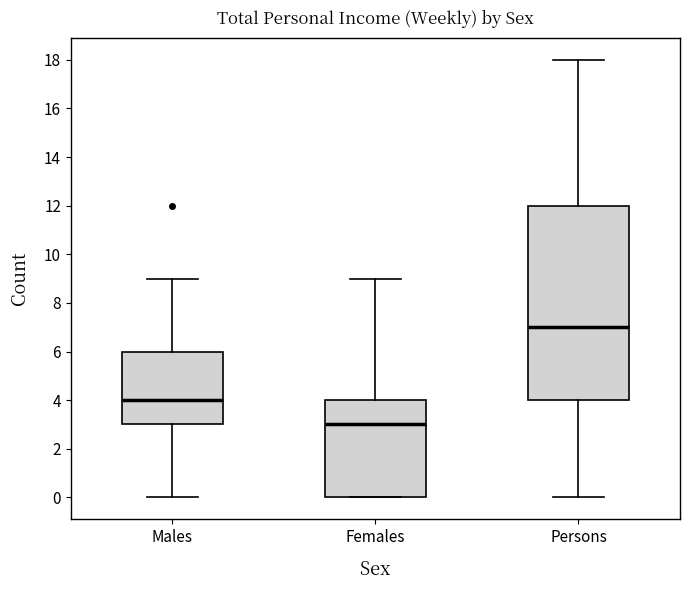

Which box is the tallest, from its lower edge to its upper edge?

Persons